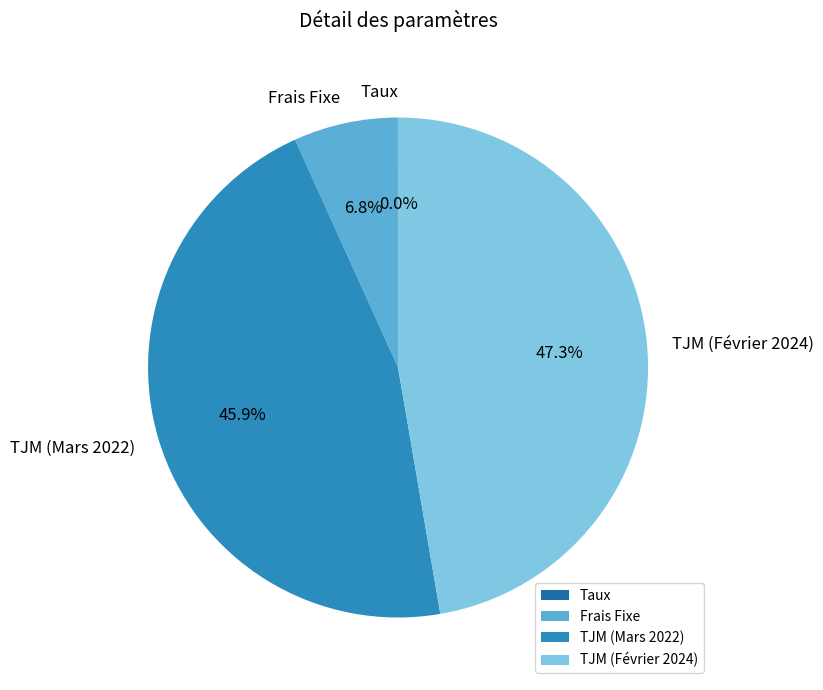

To the nearest percent, what is the combined percentage of TJM (Mars 2022) and Frais Fixe?

53%